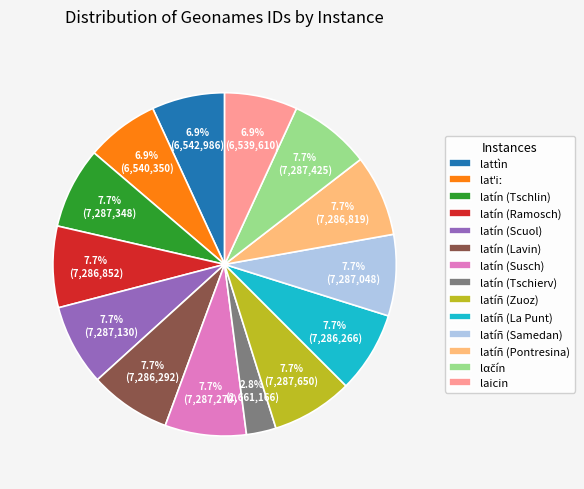

How many segments does this pie chart have?

14